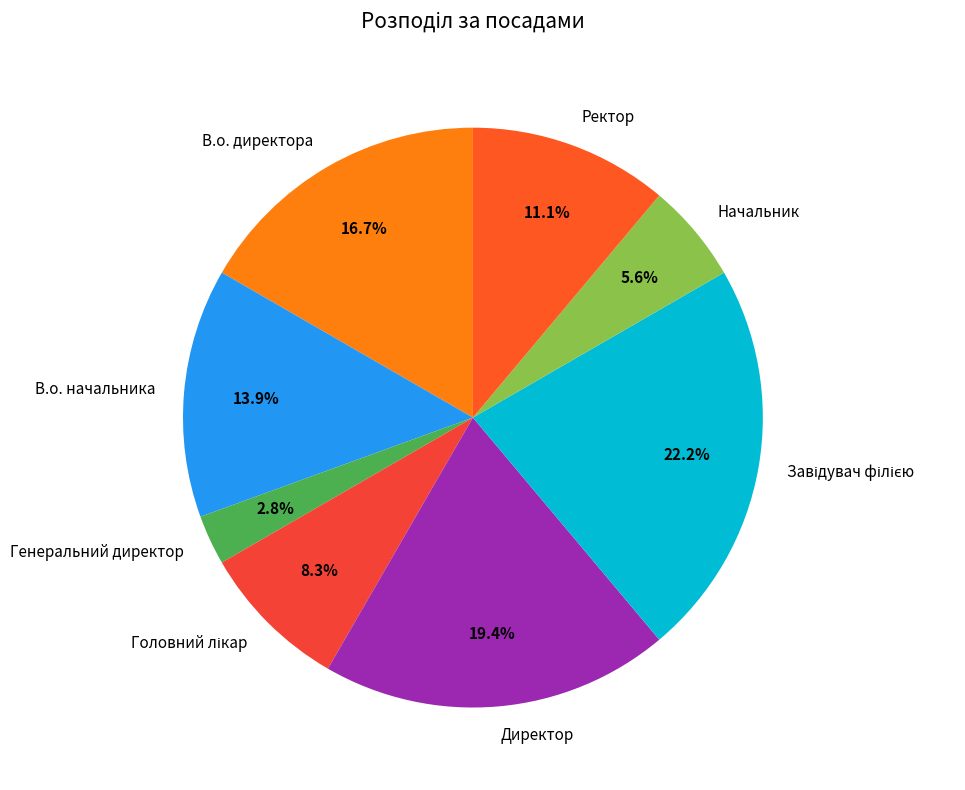

Does В.о. начальника represent more than half of the total?

No